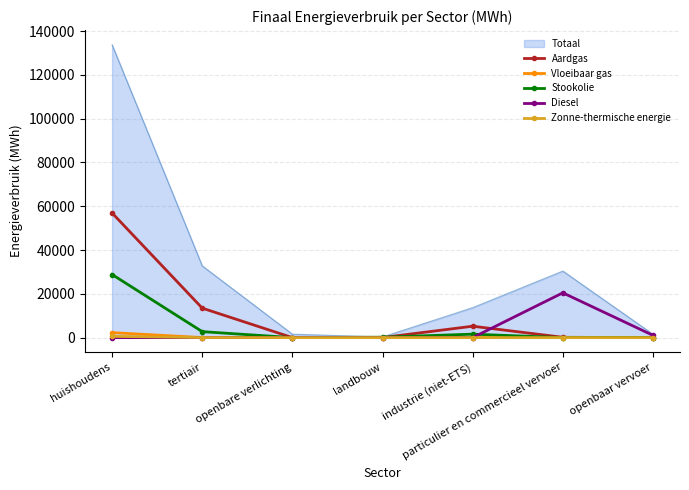

Which series has the widest spread of values?

Totaal